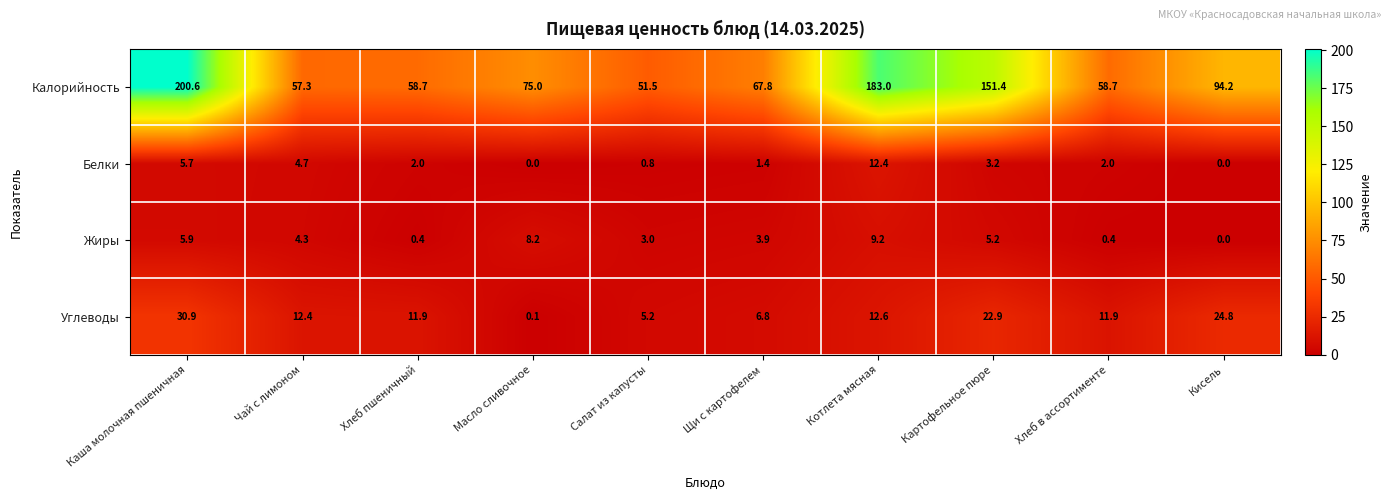

What is the spread (max minus min) of values at Хлеб пшеничный?

58.3